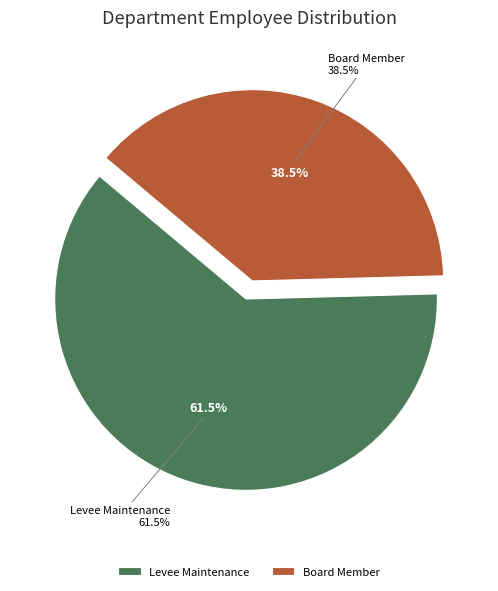

What portion of the pie excludes Levee Maintenance?

38.5%